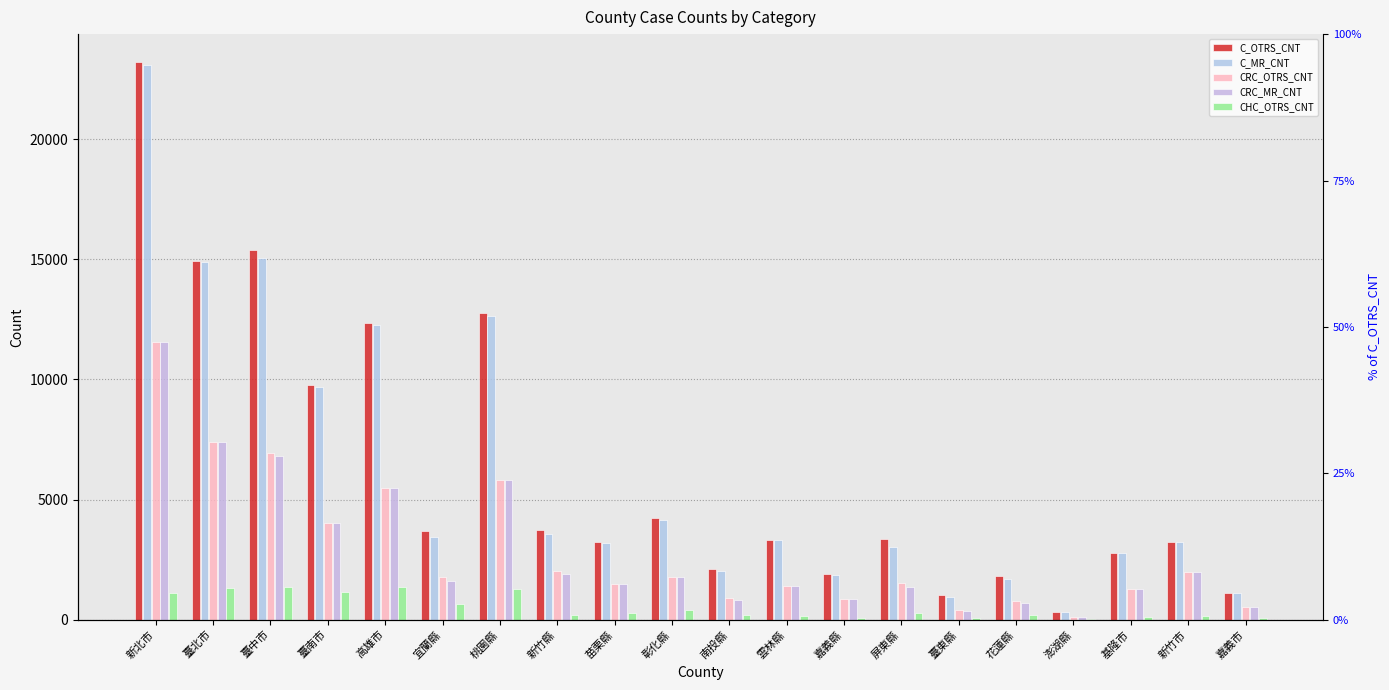

Is the value of C_OTRS_CNT at 新竹市 greater than the value of CRC_OTRS_CNT at 臺東縣?

Yes